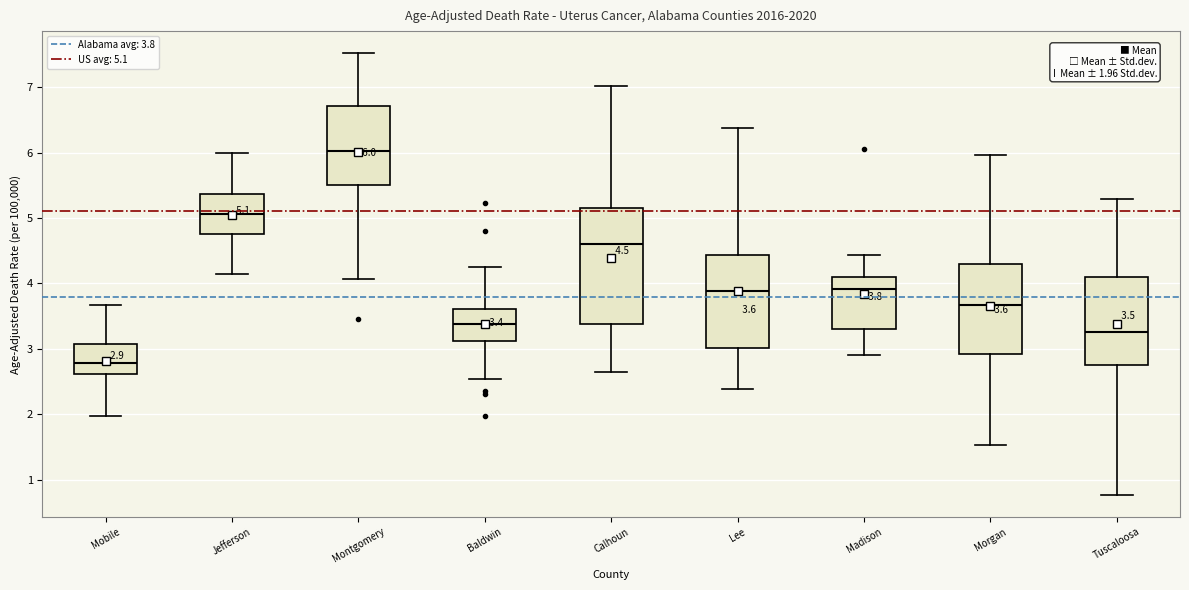

Which box is the tallest, from its lower edge to its upper edge?

Calhoun